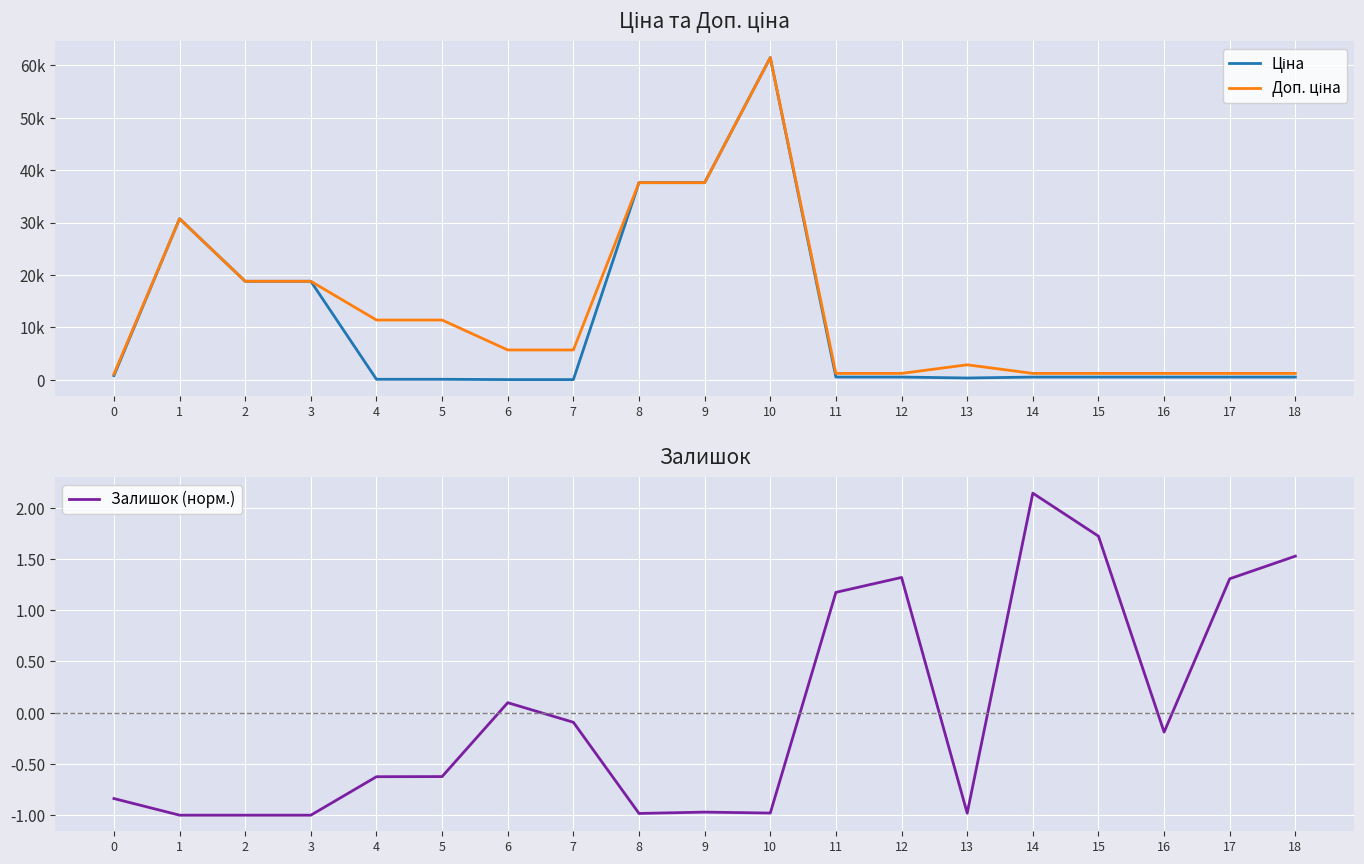

What is the value of the Доп. ціна point at the 15th from the left?

1235.4